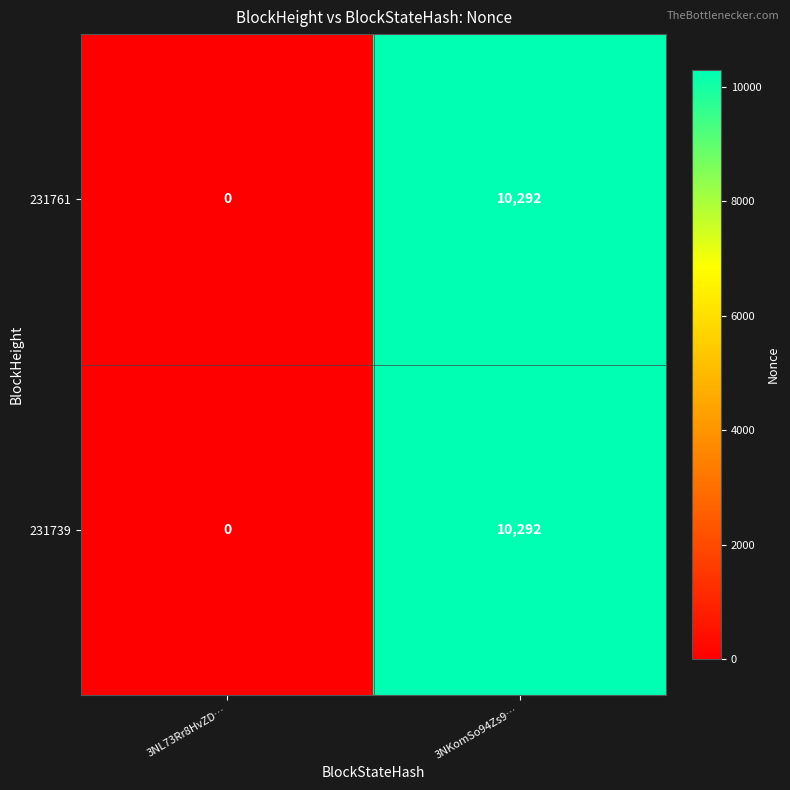

The value of 231739 at 3NKomSo94Zs9… is 10292. True or false?

True